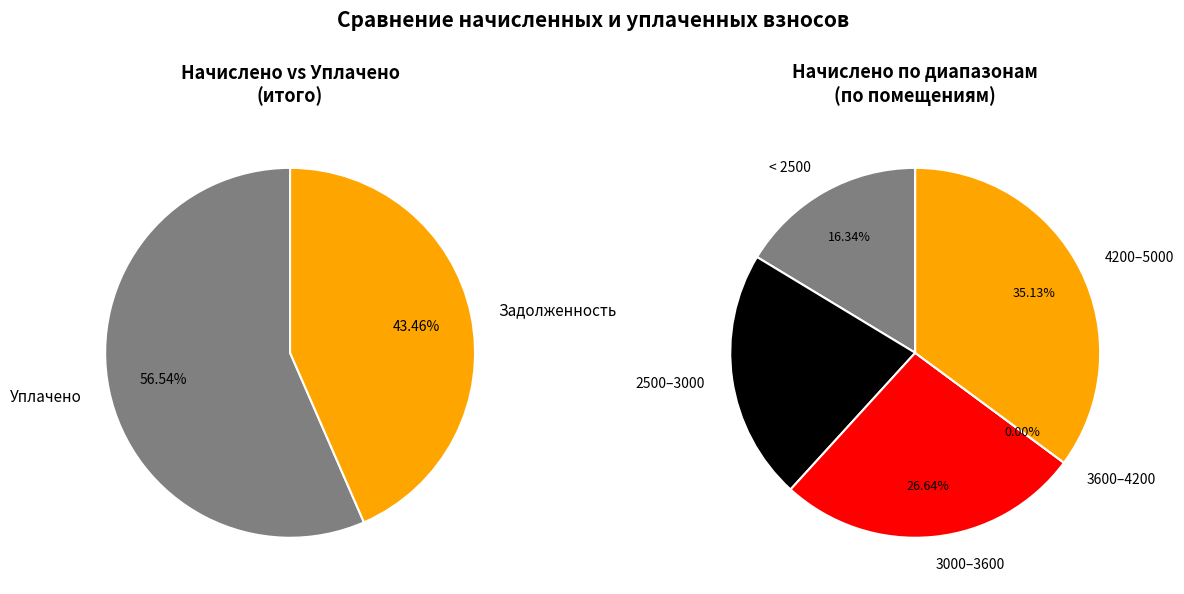

Is it true that 30 is 1% of the pie?

False